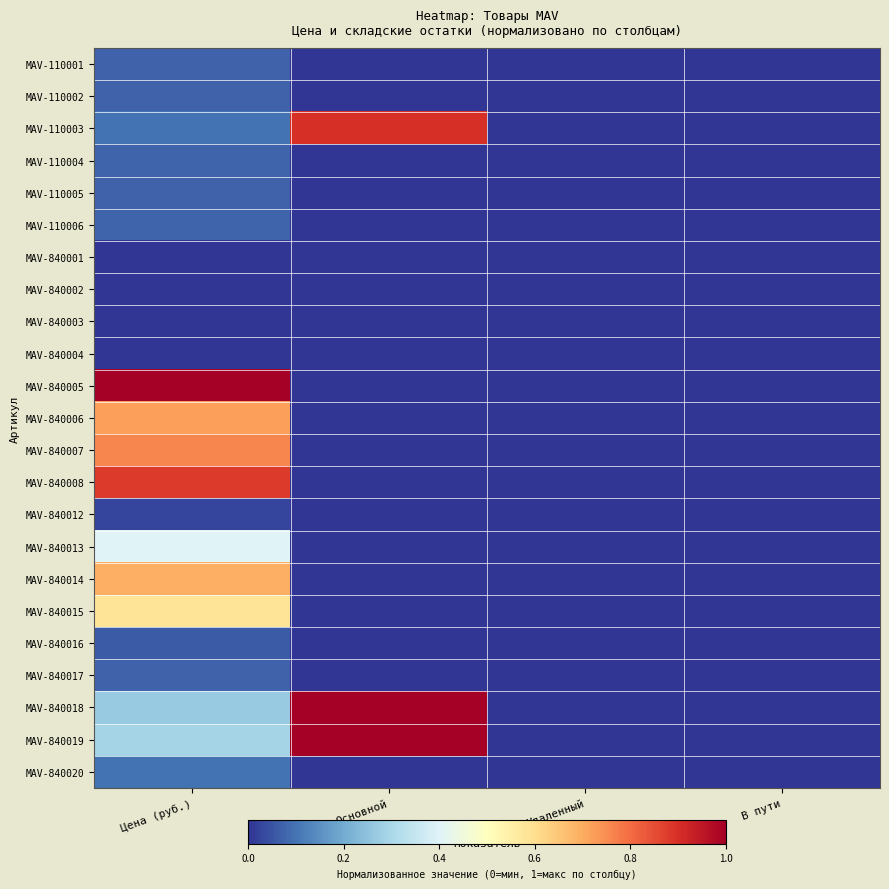

How many categories are shown in the chart?

4